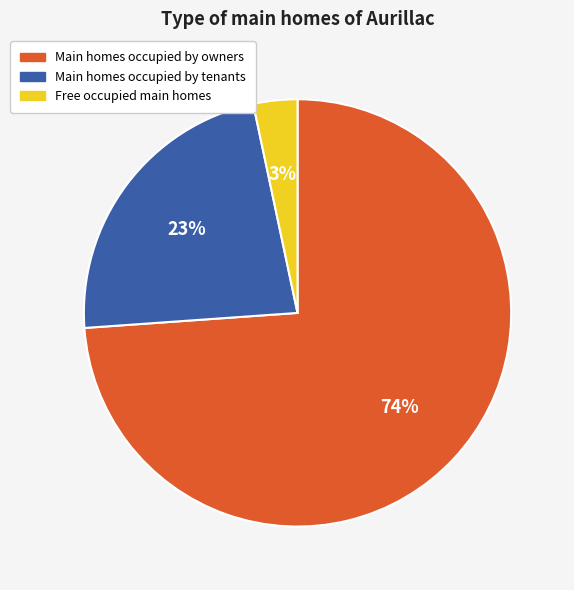

Which category has the biggest portion of the pie?

Main homes occupied by owners